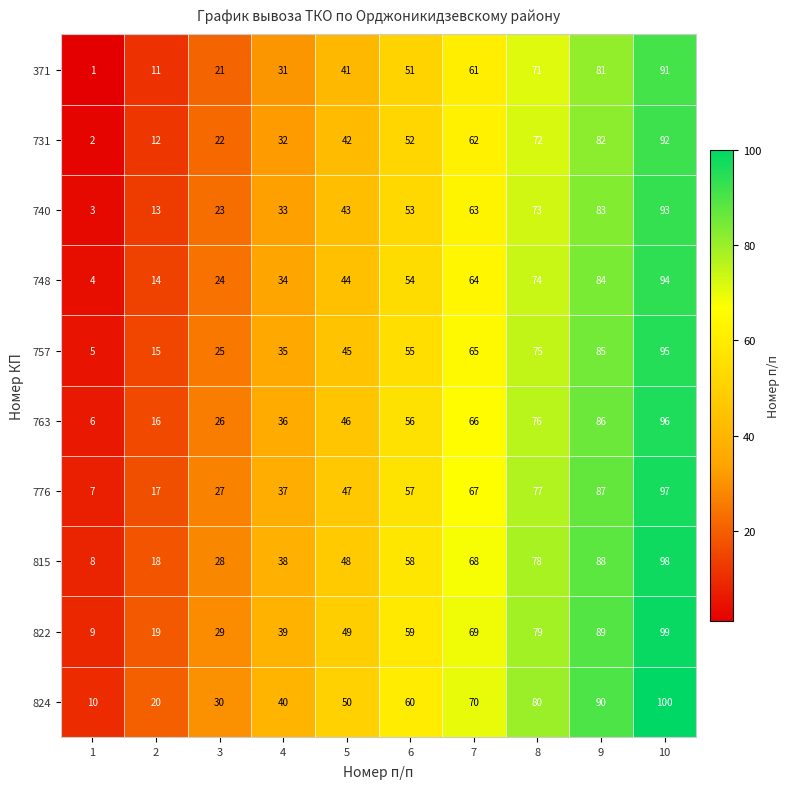

What is the average value of the 731 series?

47